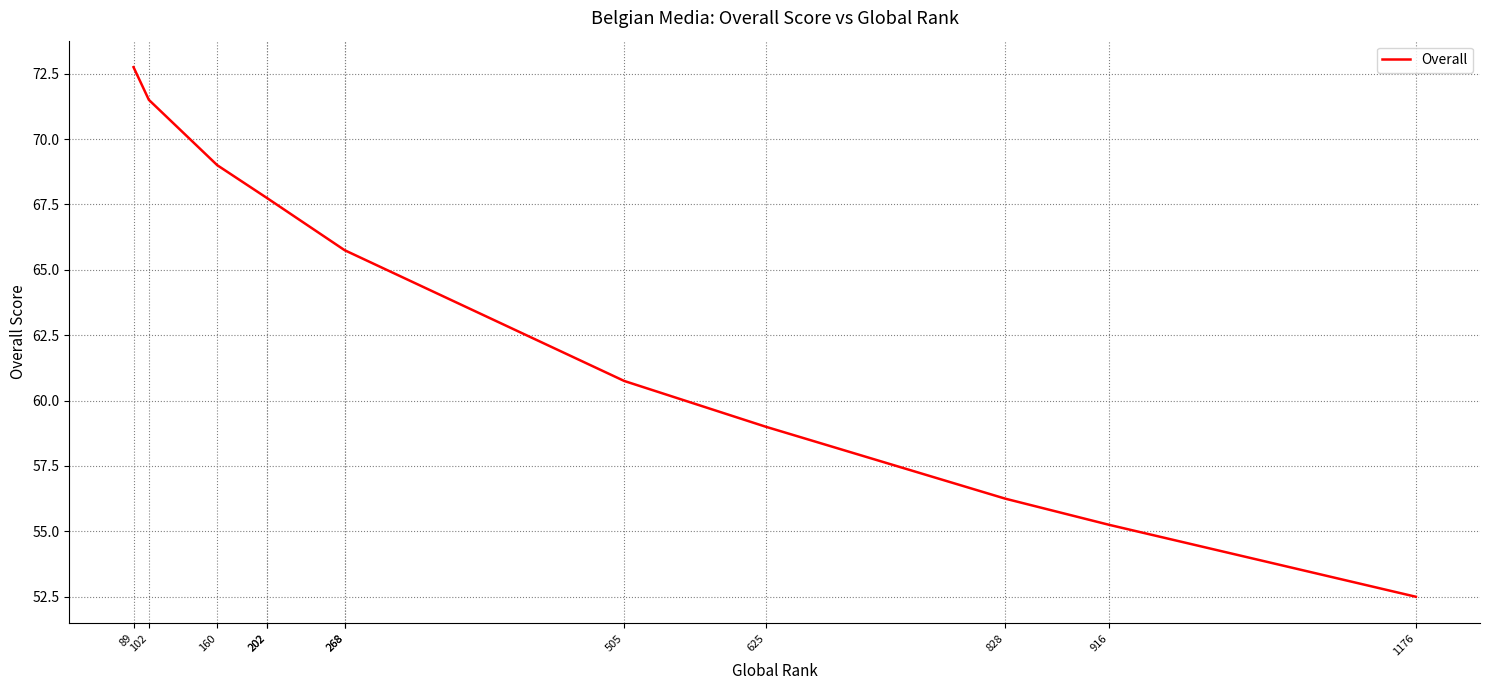

How many lines are shown in the chart?

1